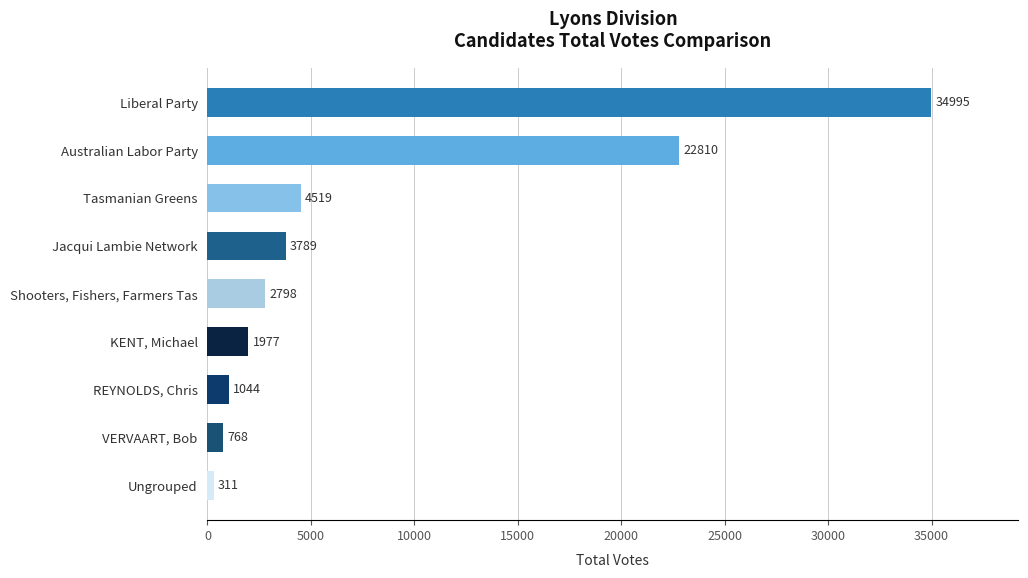

What is the label of the 7th bar from the top?

REYNOLDS, Chris